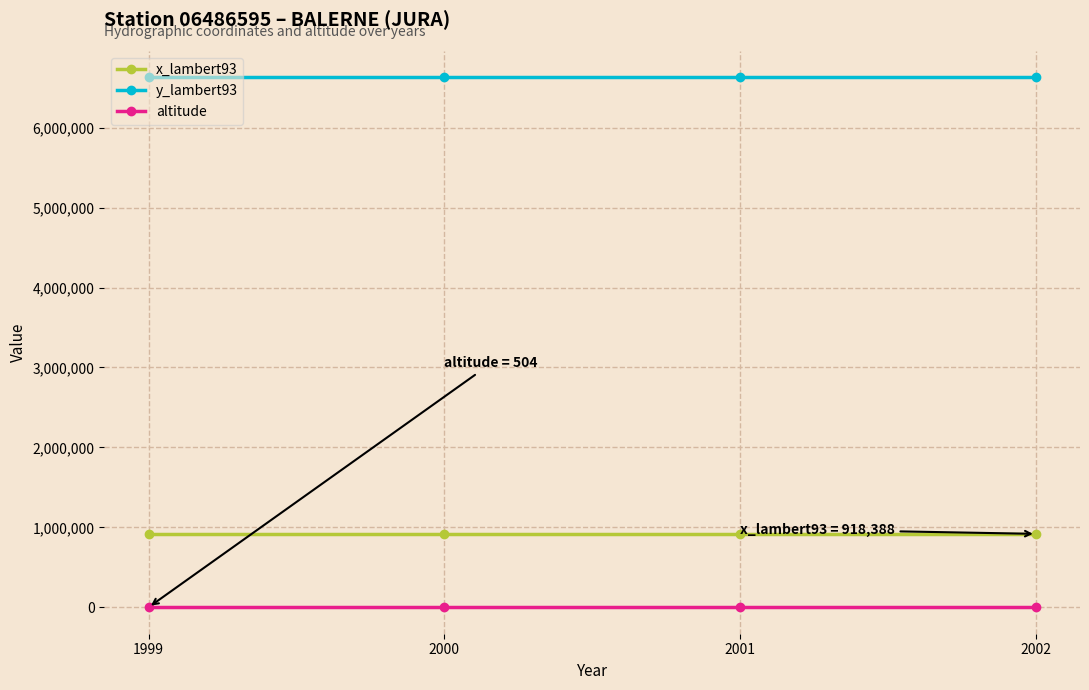

The value of x_lambert93 at 1999 is 567018. True or false?

False